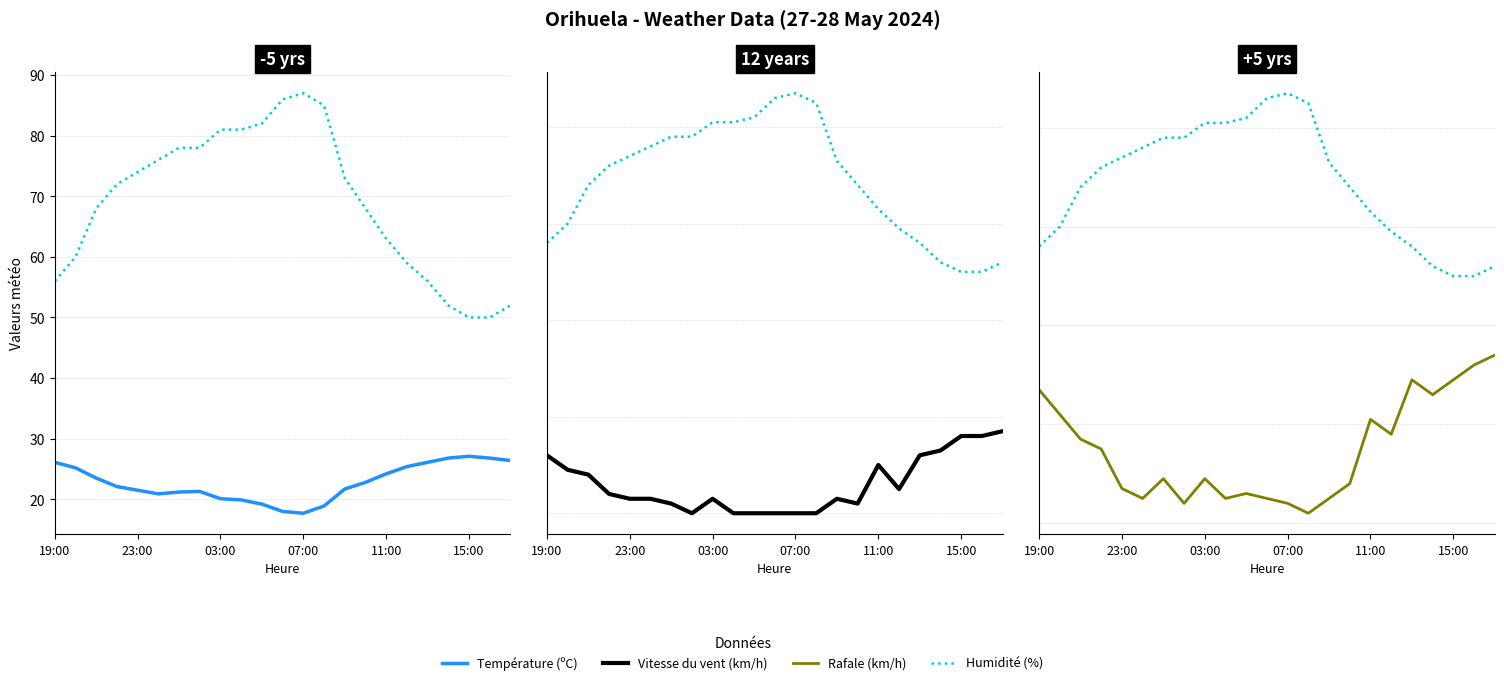

What is the total value across all series at 7?

103.3